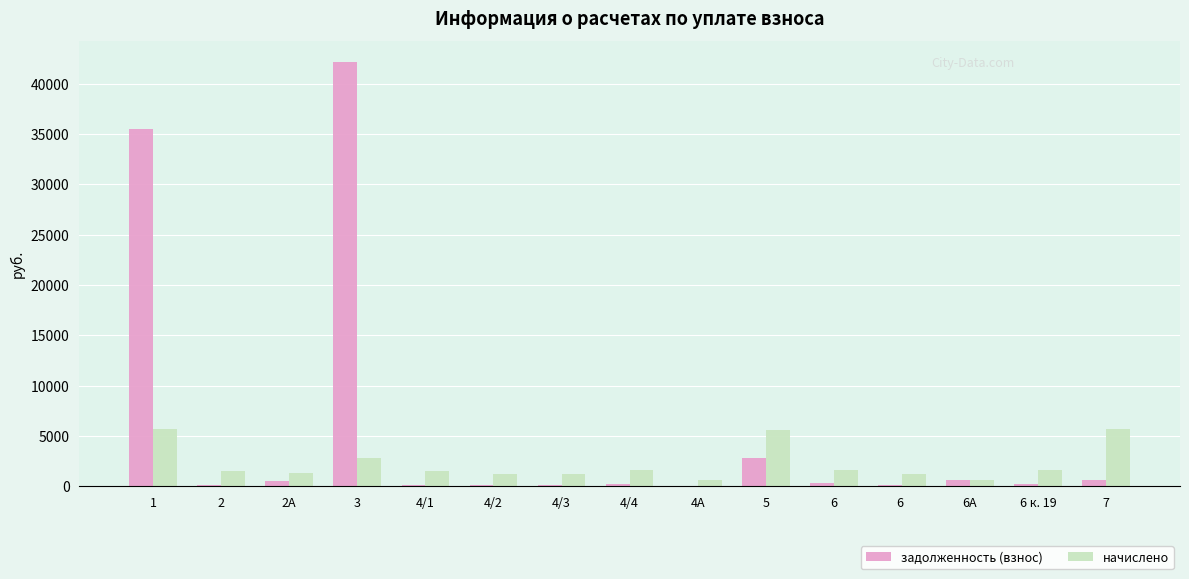

Which series has the widest spread of values?

задолженность (взнос)